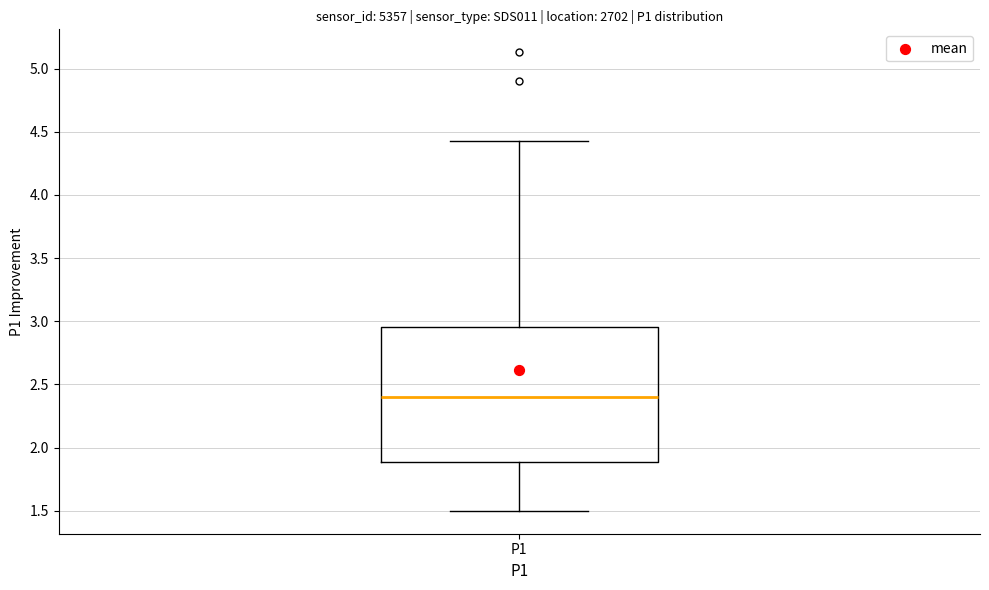

Where is the lower edge of the box for P1 on the y-axis? The values are not printed on the chart, so give them approximately, as read against the axis.

1.90